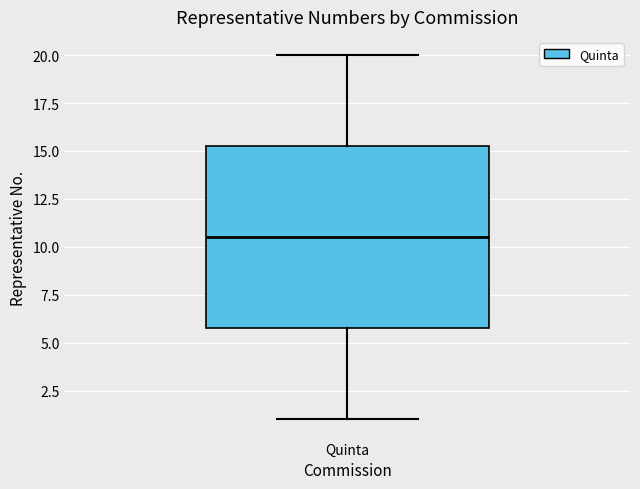

Where does the lower whisker of the box for Quinta end on the y-axis? The values are not printed on the chart, so give them approximately, as read against the axis.

1.0